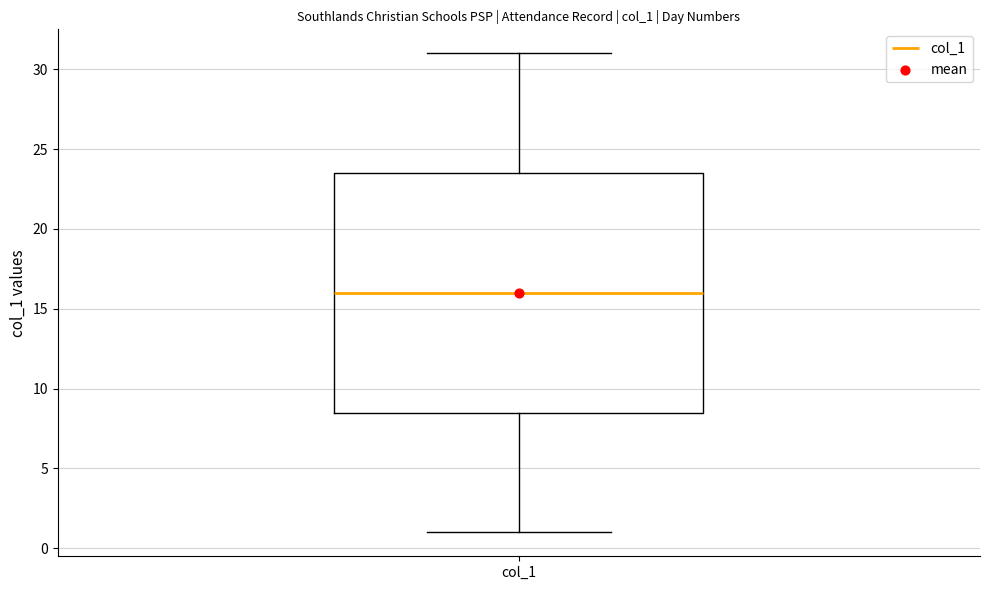

Transcribe this box plot: give where the median line is, the range the box spans, and where the two whiskers end, as read against the y-axis. The values are not printed on the chart, so give them approximately, as read against the axis.

median 16.0, box 8.5 to 23.5, whiskers 1.0 to 31.0